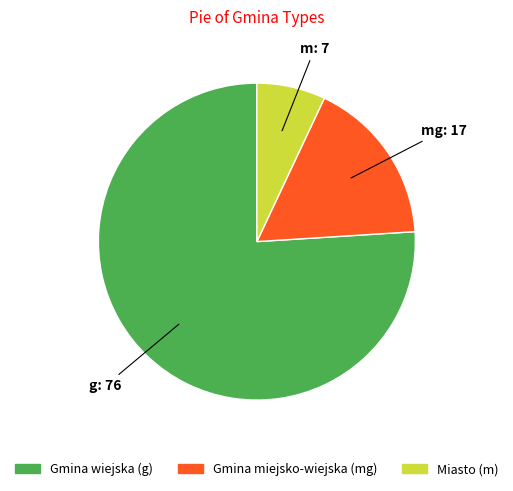

Count the number of slices in the pie.

3